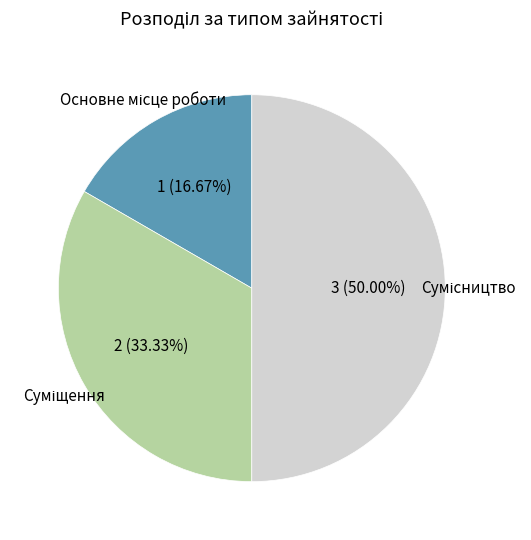

What percentage is the Сумісництво slice, to the nearest percent?

50%